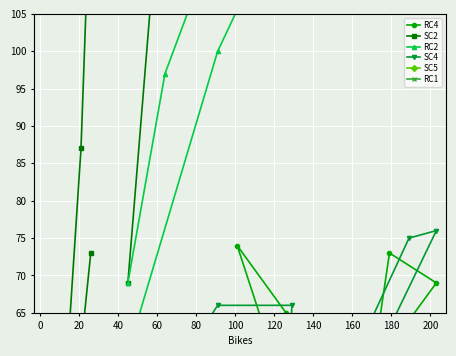

At which category does SC2 reach its first local valley?

40